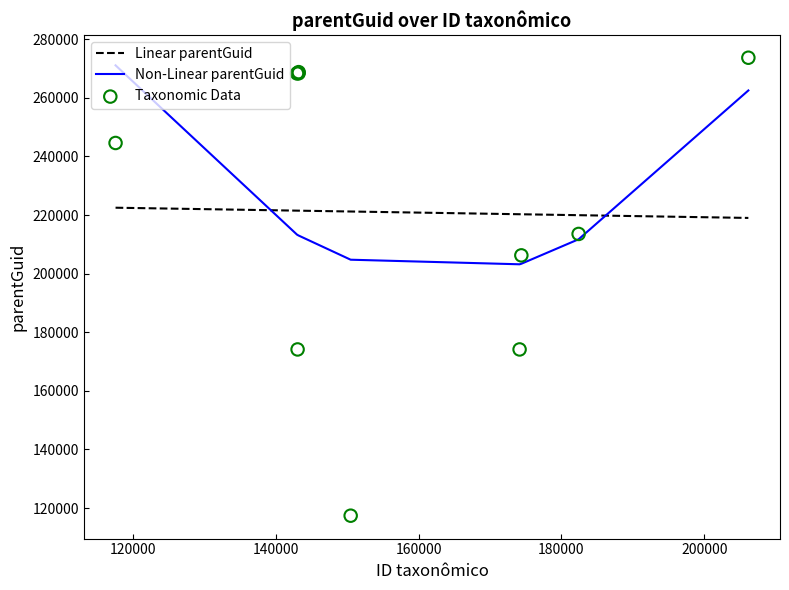

What are all the series names shown in the legend?

Linear parentGuid, Non-Linear parentGuid, Taxonomic Data